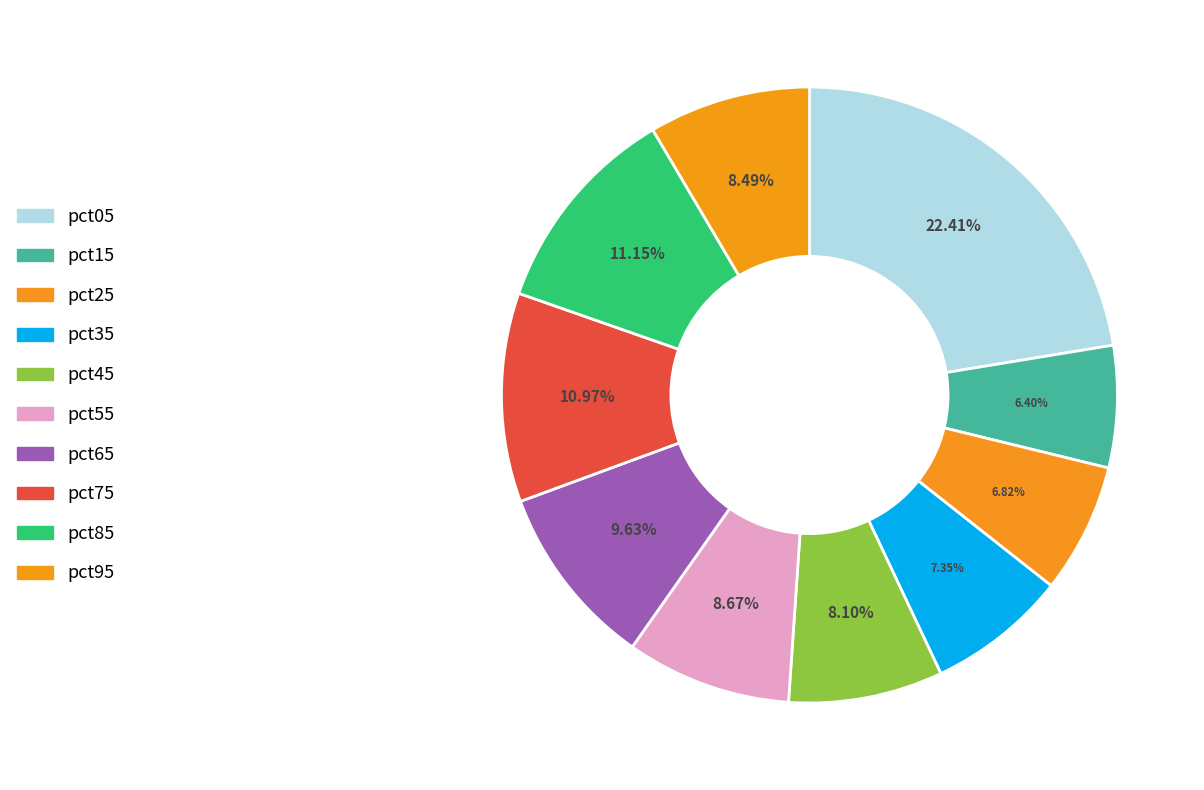

What percentage is the pct05 slice, to the nearest percent?

22%